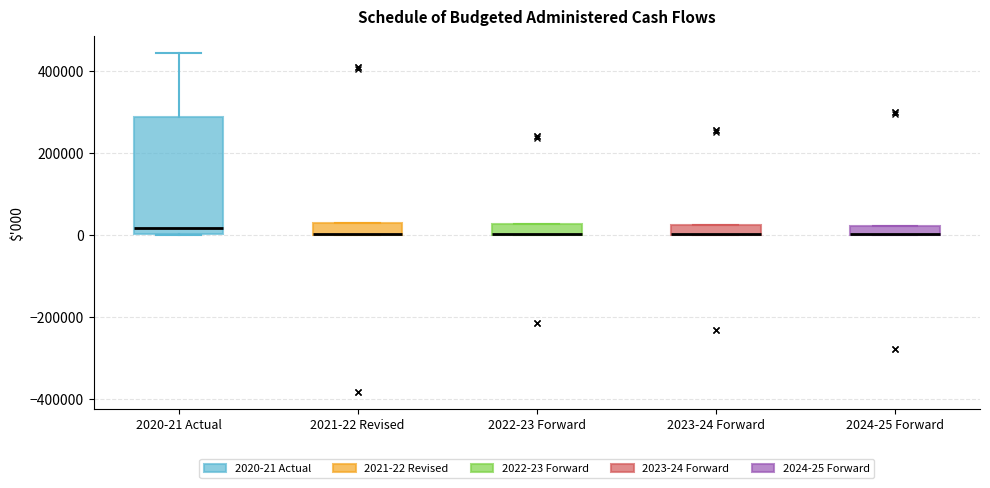

Where is the lower edge of the box for 2023-24 Forward on the y-axis? The values are not printed on the chart, so give them approximately, as read against the axis.

0